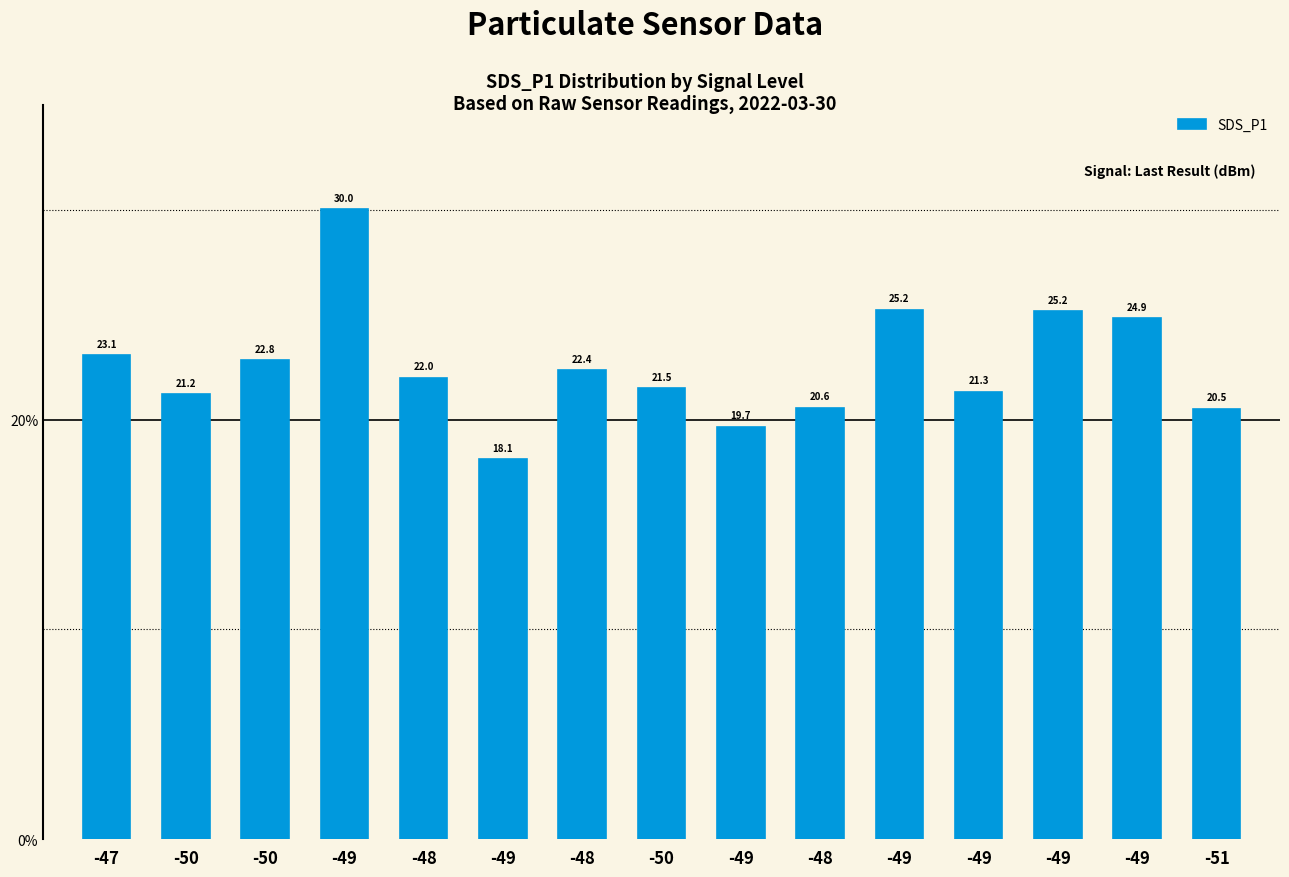

What is the change in value from -49 to -48?

+0.9